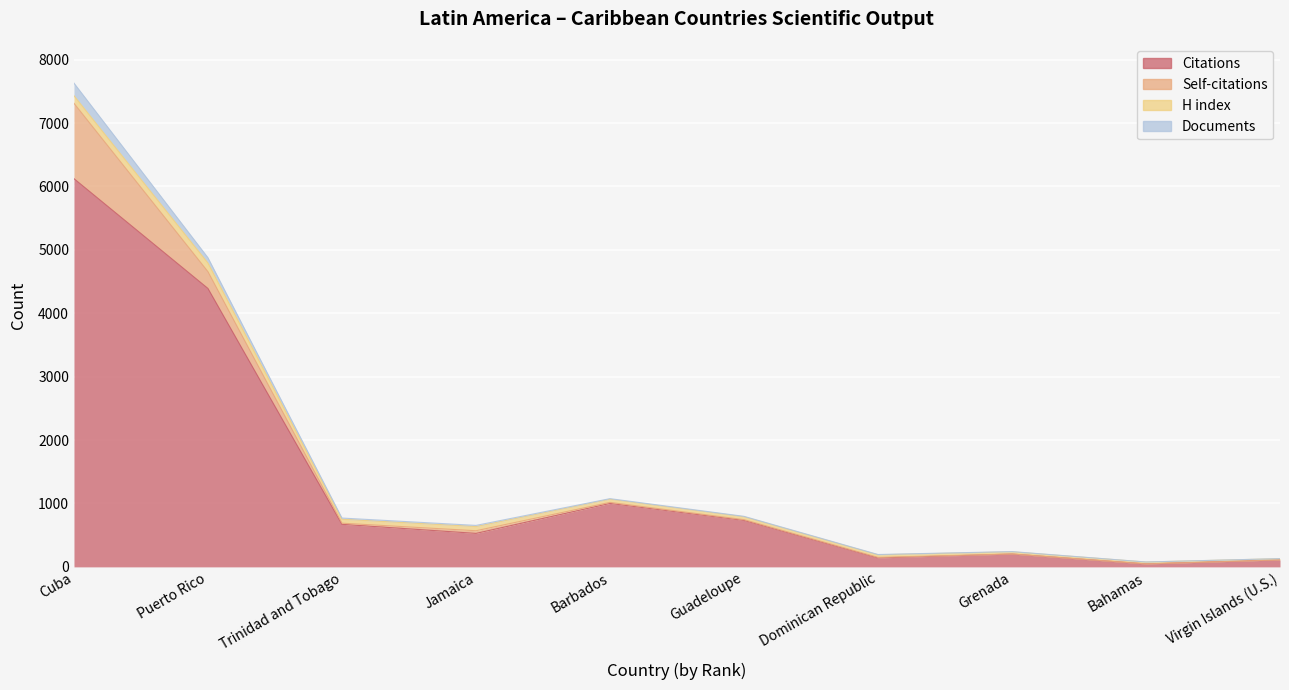

Where is the first local minimum for H index?

Trinidad and Tobago